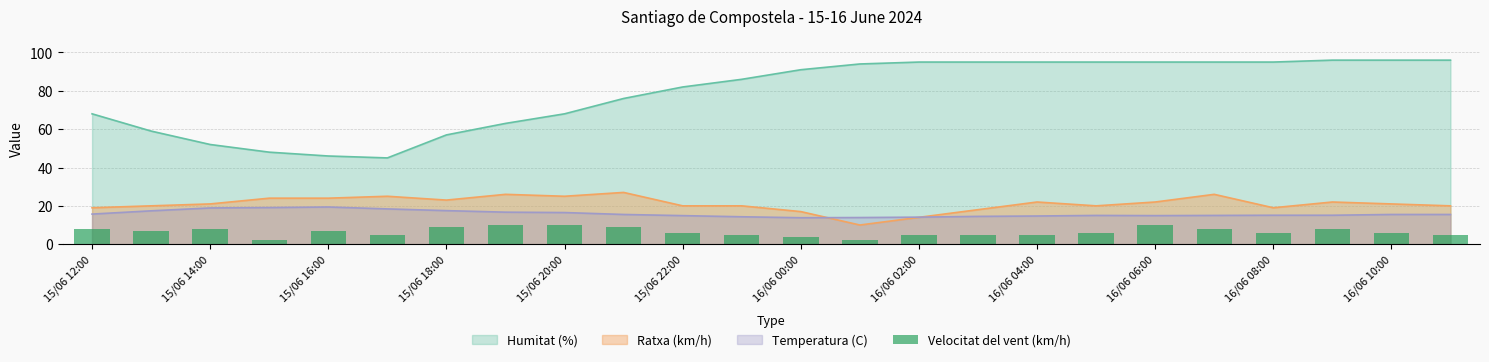

How many bars are there in total?

24